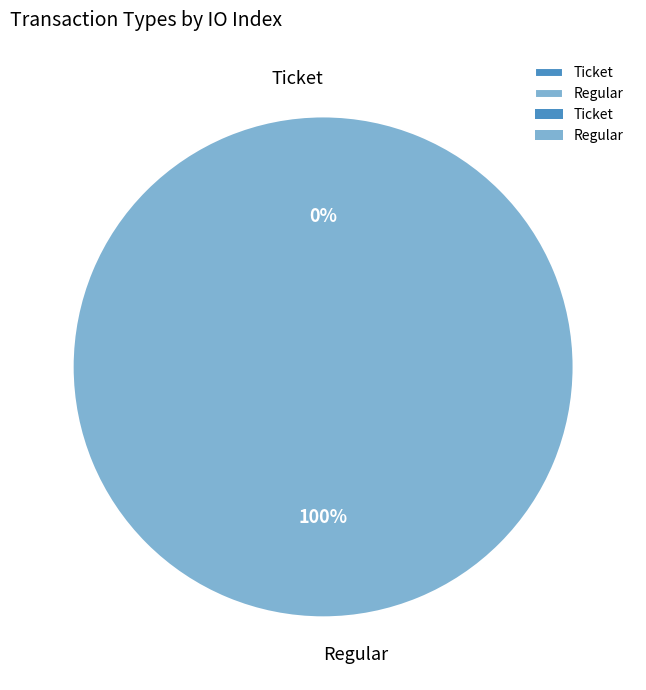

Count the number of slices in the pie.

2